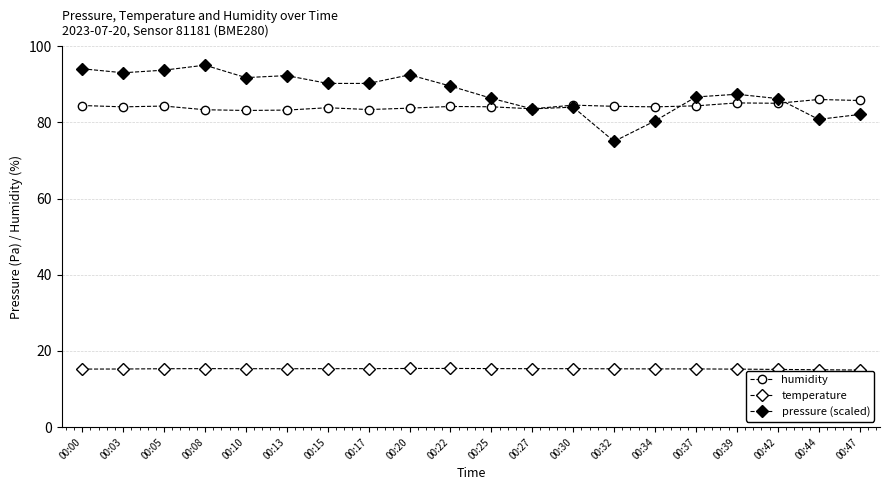

What is the highest value of the pressure (scaled) series?

95.0